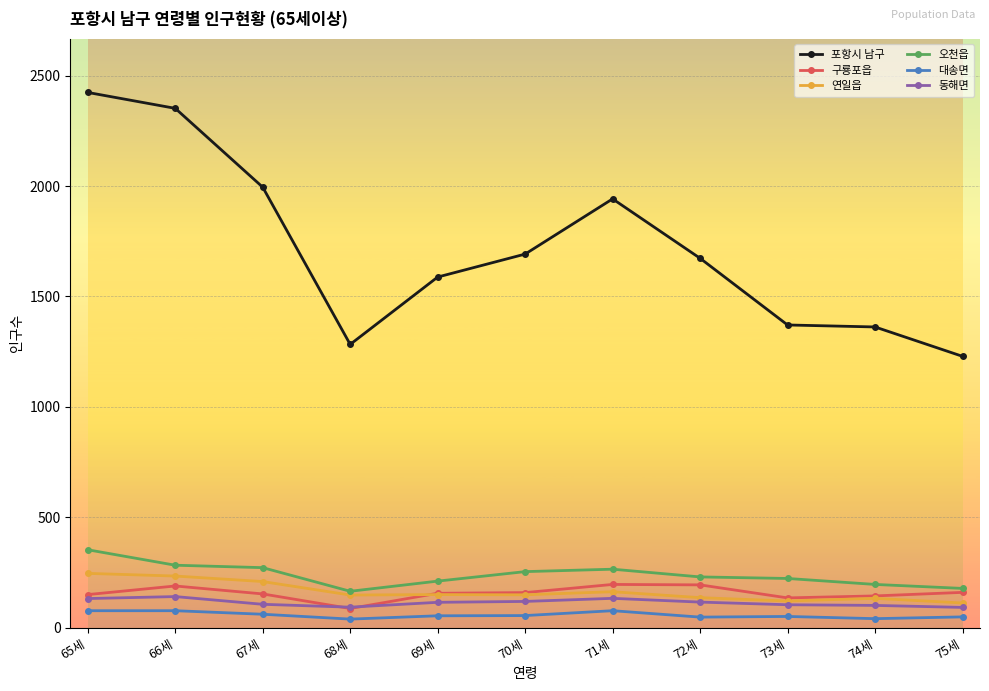

What is the spread (max minus min) of values at 71세?

1865